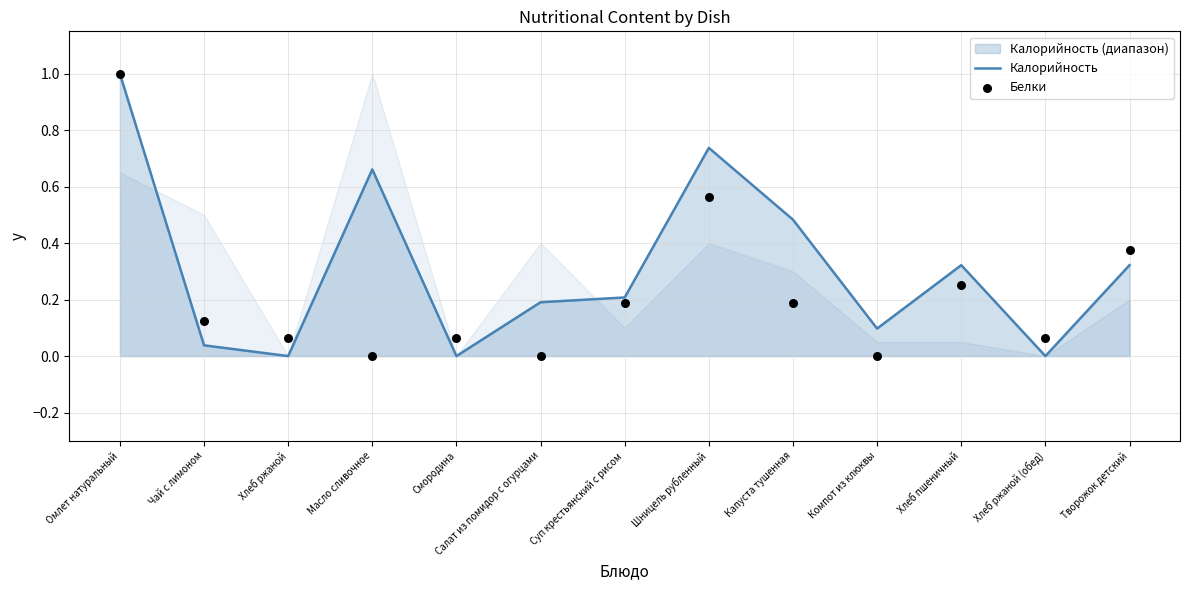

Which series reaches the minimum Y coordinate?

Калорийность